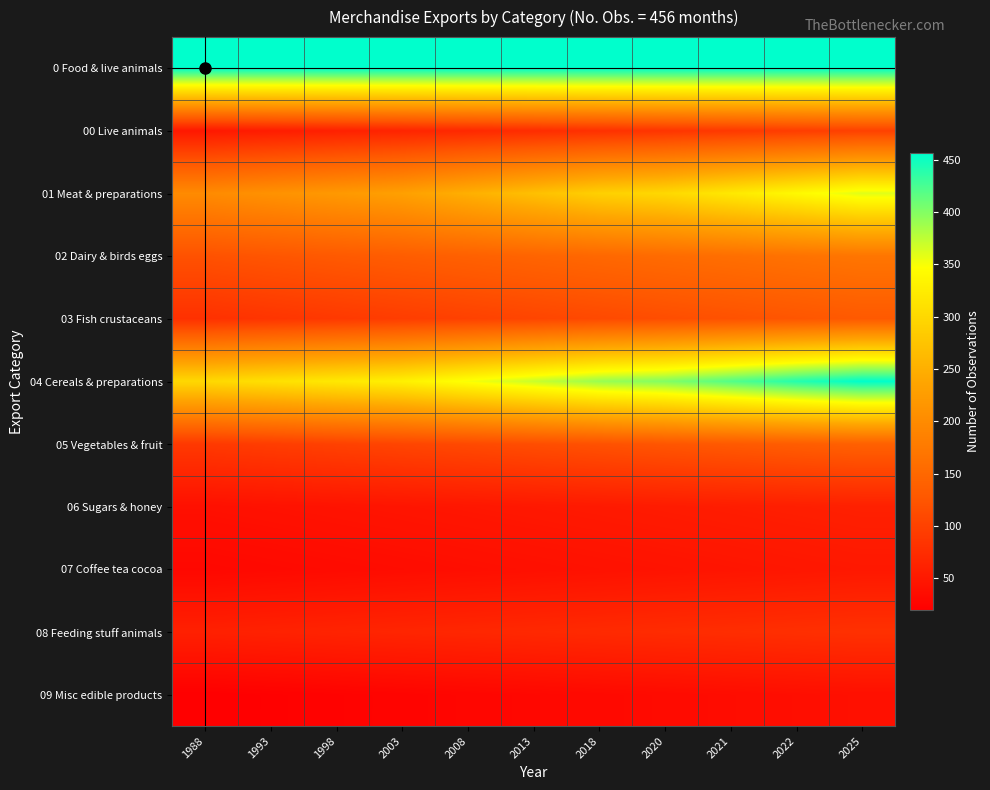

How many categories are shown in the chart?

11